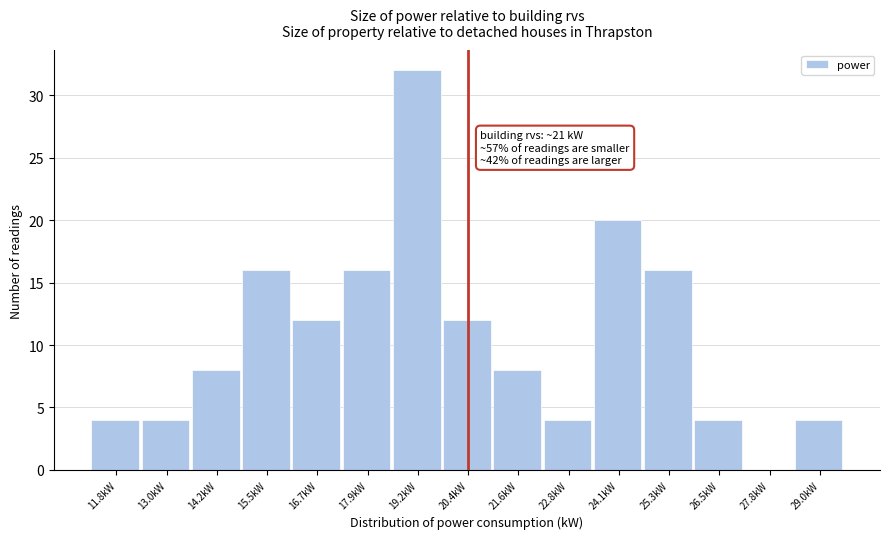

Reading left to right, transcribe all the data shown in this chart.

11.8kW=4	13.0kW=4	14.2kW=8	15.5kW=16	16.7kW=12	17.9kW=16	19.2kW=32	20.4kW=12	21.6kW=8	22.8kW=4	24.1kW=20	25.3kW=16	26.5kW=4	27.8kW=0	29.0kW=4